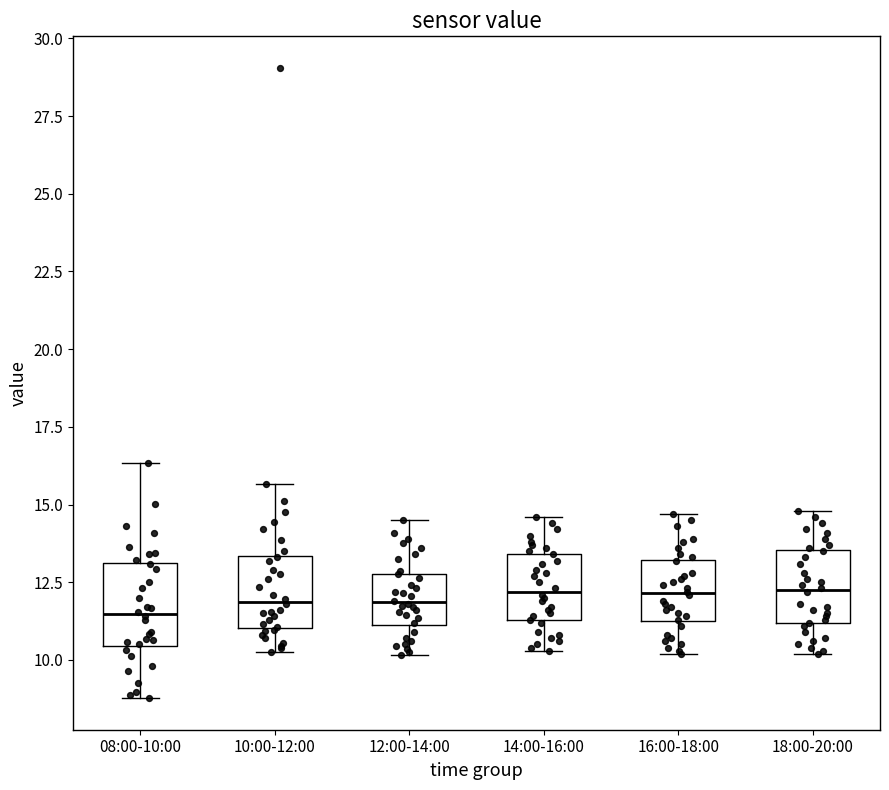

Reading left to right, read every box against the y-axis: the position of its median line, the range the box covers, and the ends of its whiskers. The values are not printed on the chart, so give them approximately, as read against the axis.

08:00-10:00: median 11.5, box 10.5 to 13.0, whiskers 9.0 to 16.5
10:00-12:00: median 12.0, box 11.0 to 13.5, whiskers 10.5 to 15.5
12:00-14:00: median 12.0, box 11.0 to 13.0, whiskers 10.0 to 14.5
14:00-16:00: median 12.0, box 11.5 to 13.5, whiskers 10.5 to 14.5
16:00-18:00: median 12.0, box 11.5 to 13.0, whiskers 10.0 to 14.5
18:00-20:00: median 12.5, box 11.0 to 13.5, whiskers 10.0 to 15.0